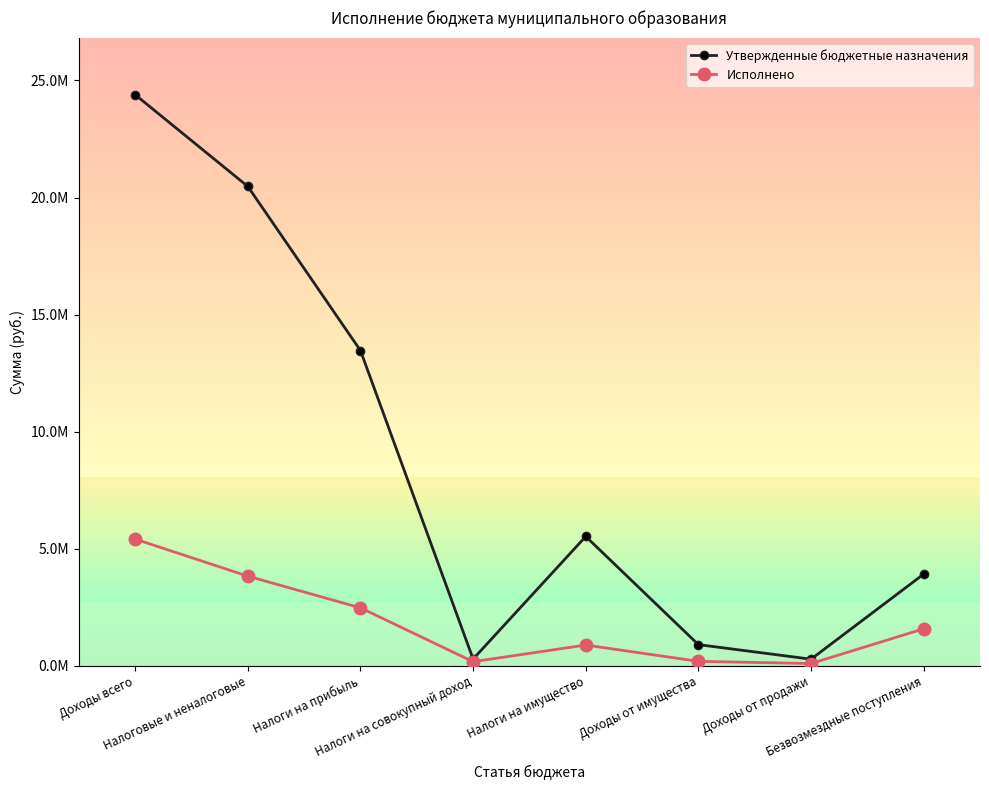

Read the Исполнено value at Доходы от имущества.

191856.9